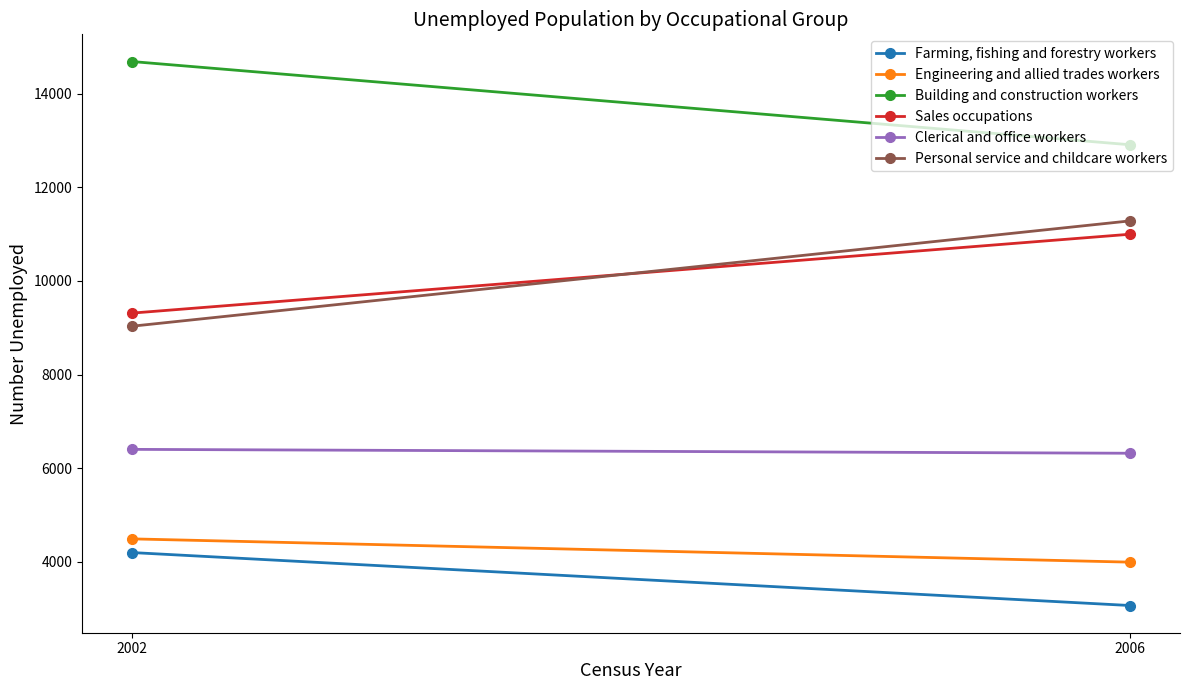

What is the value of the Building and construction workers point at the 1st from the left?

14683